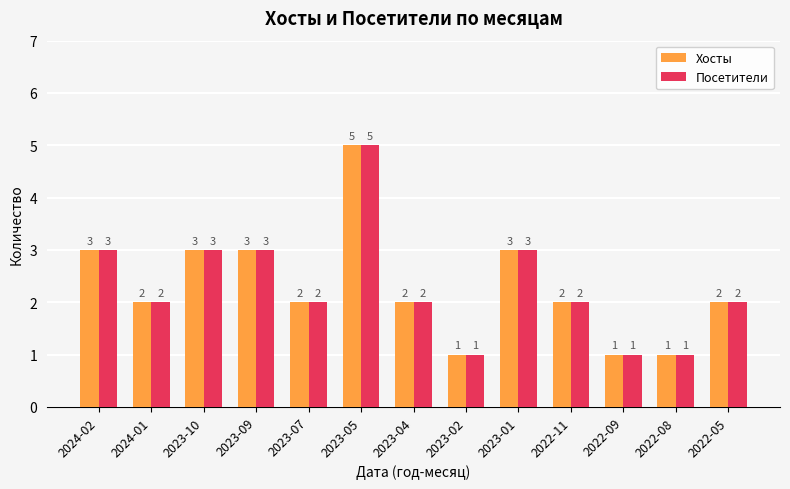

What are all the series names shown in the legend?

Хосты, Посетители